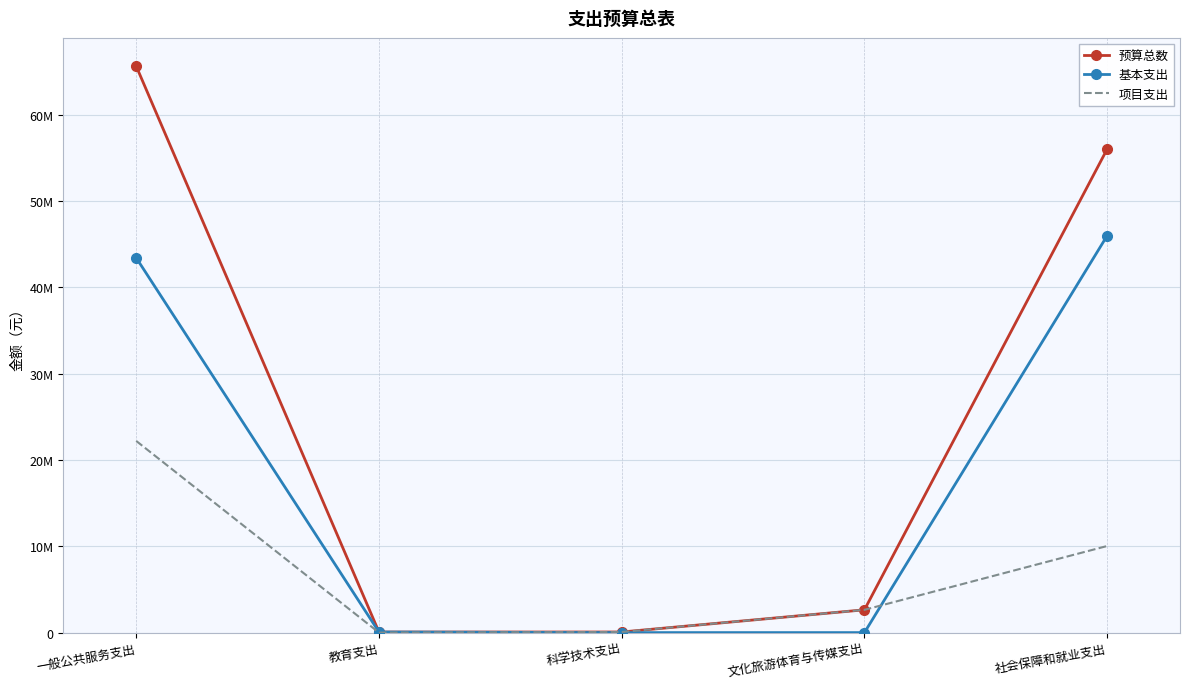

Which label corresponds to the smallest value in the chart?

科学技术支出